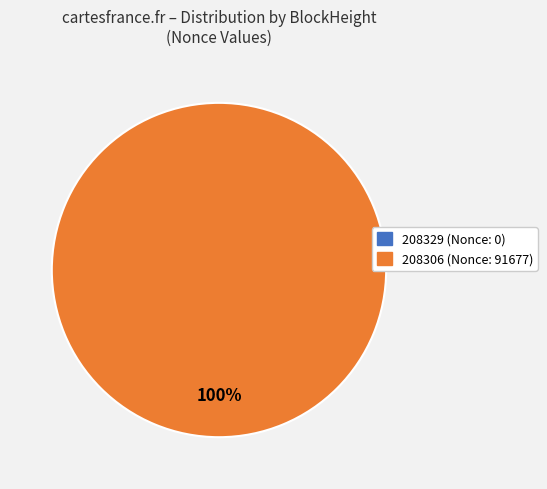

Which slice is the largest?

208306